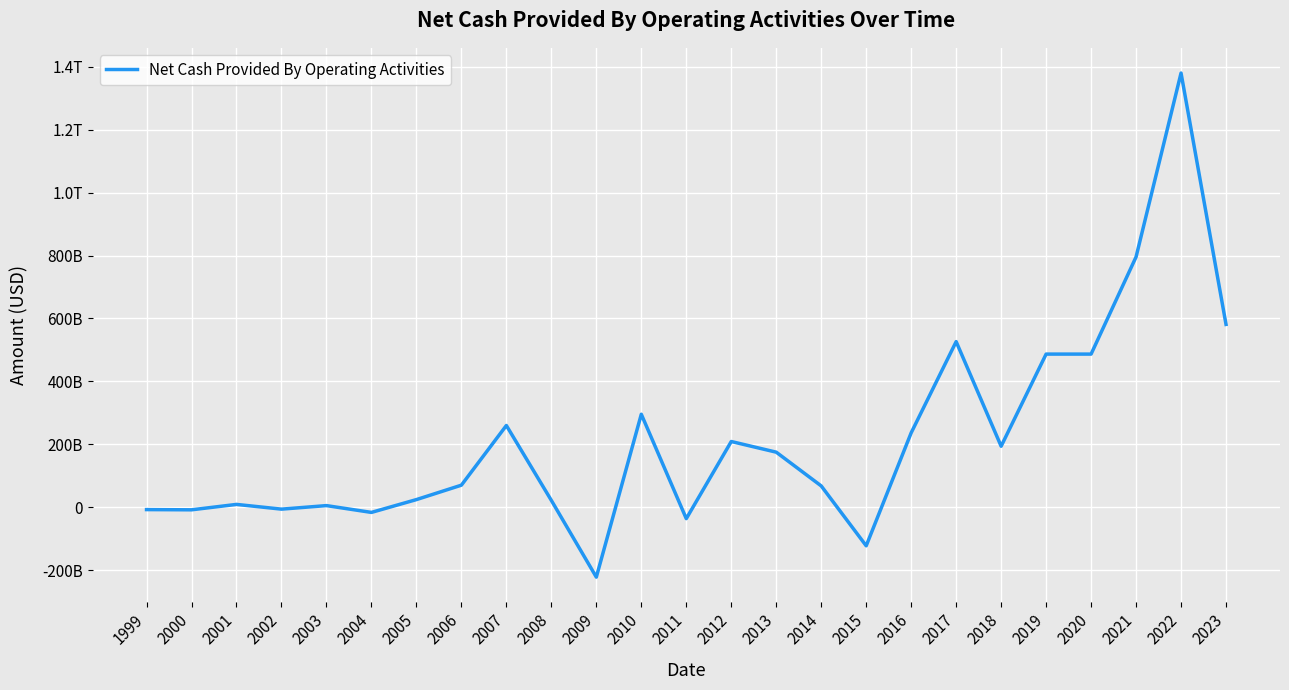

Where is the data nearest to the value 578949558000?

2023